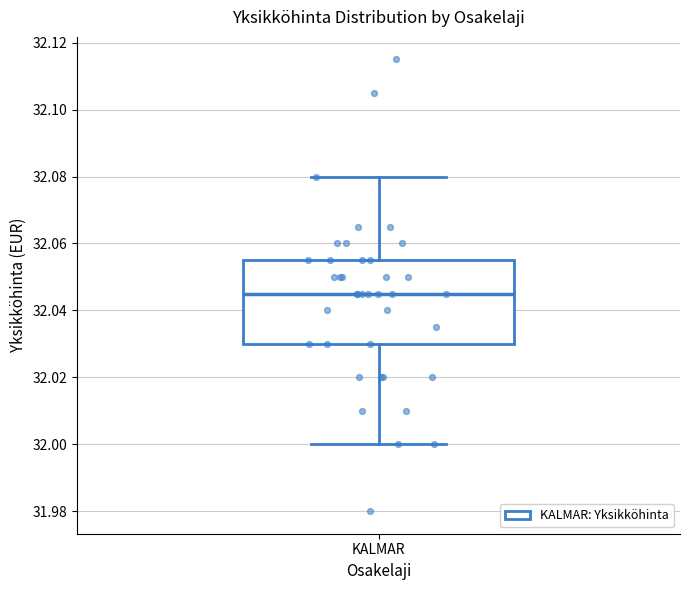

Transcribe this box plot: give where the median line is, the range the box spans, and where the two whiskers end, as read against the y-axis. The values are not printed on the chart, so give them approximately, as read against the axis.

median 32.046, box 32.030 to 32.056, whiskers 32.000 to 32.080